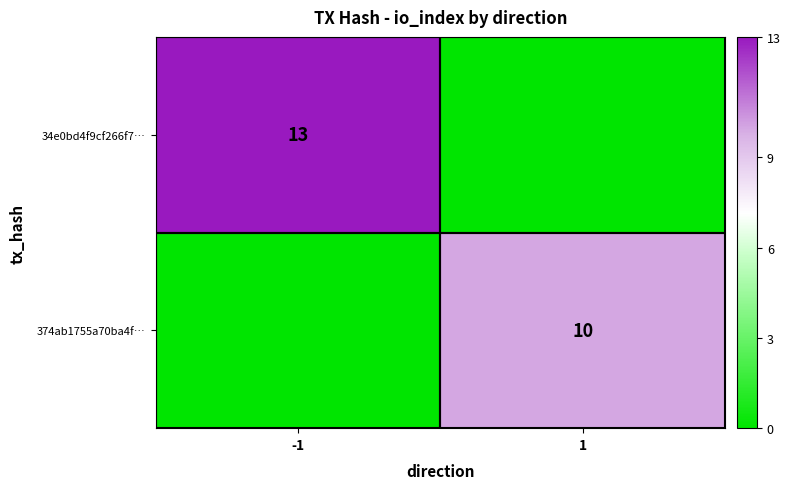

Is the value of 374ab1755a70ba4f… at 1 greater than the value of 34e0bd4f9cf266f7… at -1?

No